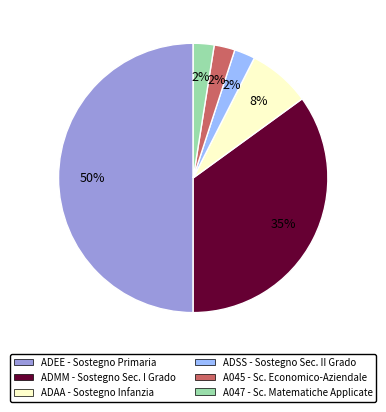

How many segments does this pie chart have?

6